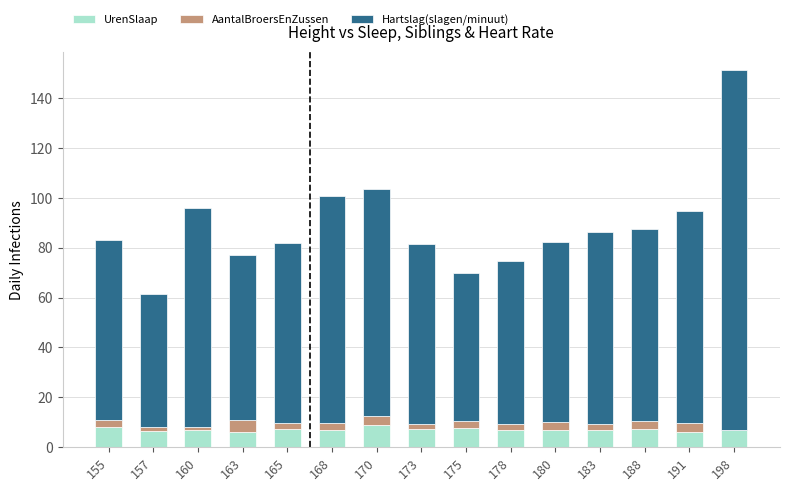

What is the sum of all UrenSlaap values?

107.5